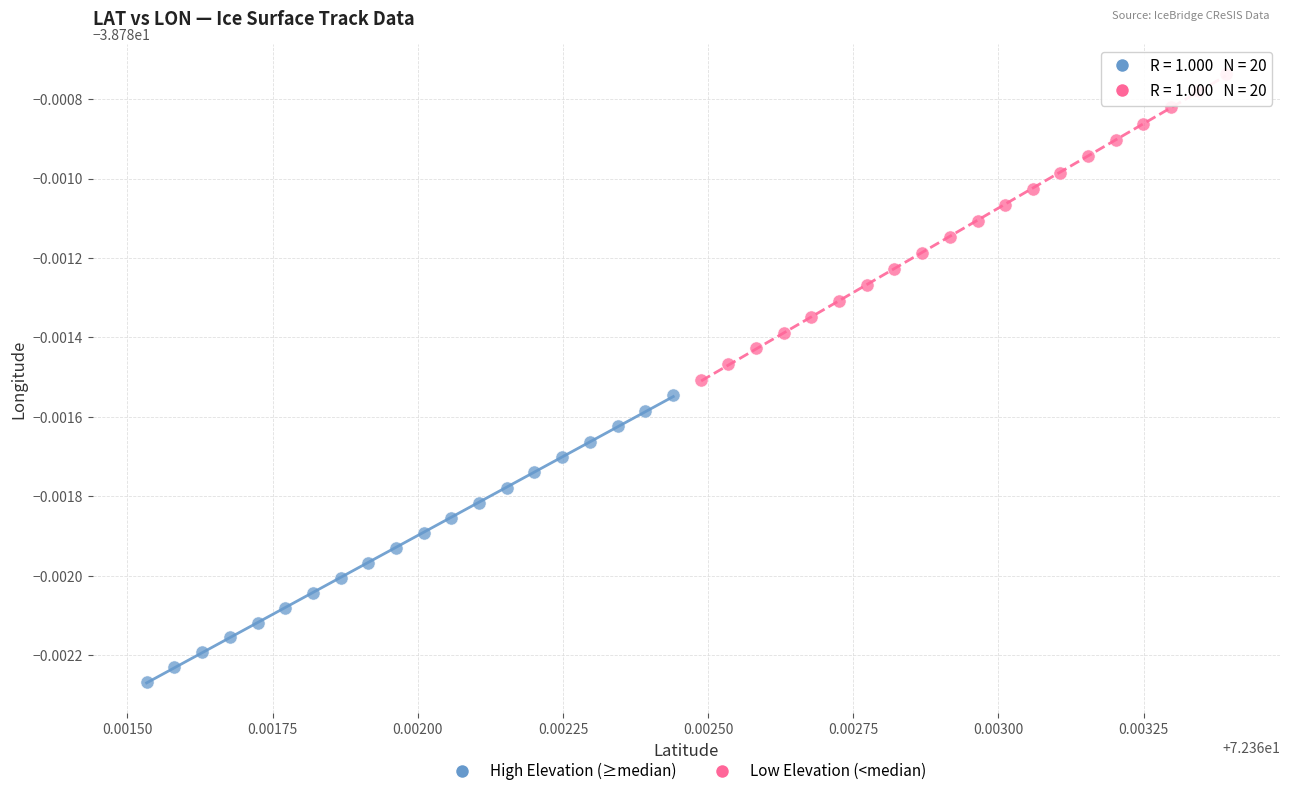

What are all the series names shown in the legend?

High Elevation (≥median), Low Elevation (<median)